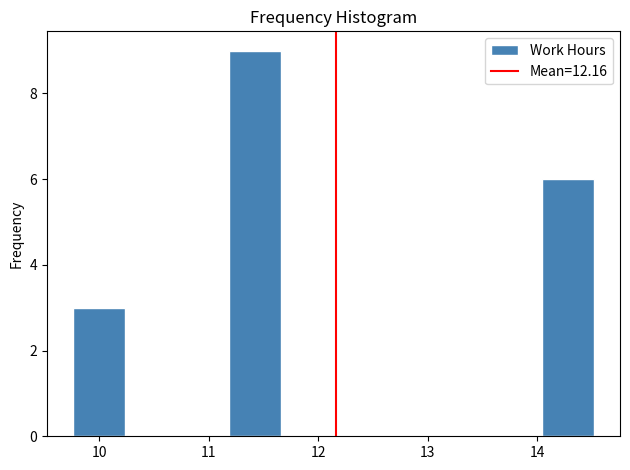

How tall is the bar that spans 14.0 to 14.5 on the x-axis? Neither the bar edges nor the heights are printed on the chart, so give them approximately, as read against the axes.

6